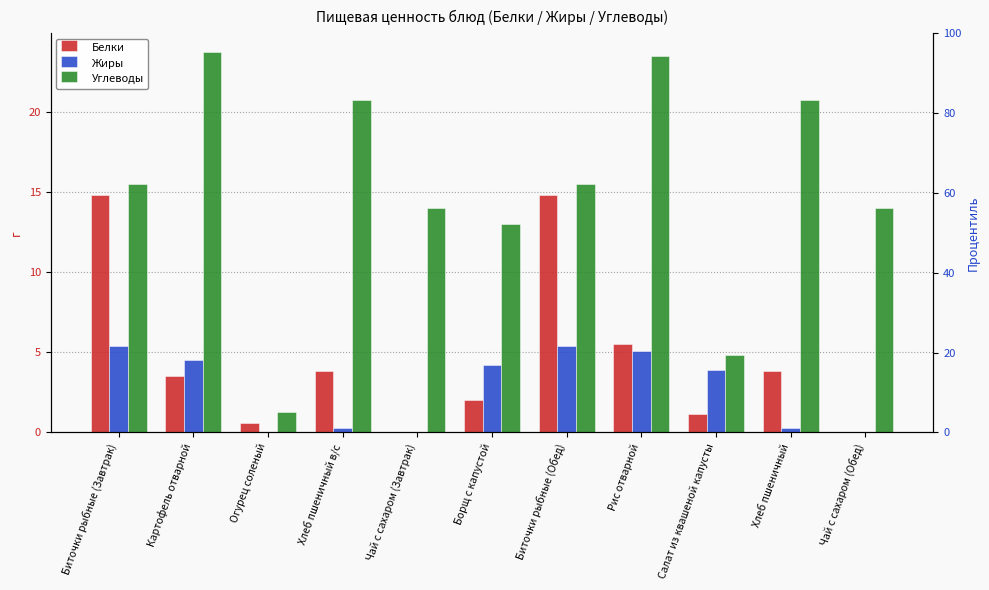

Is it true that Жиры equals 0.0 at Чай с сахаром (Завтрак)?

True